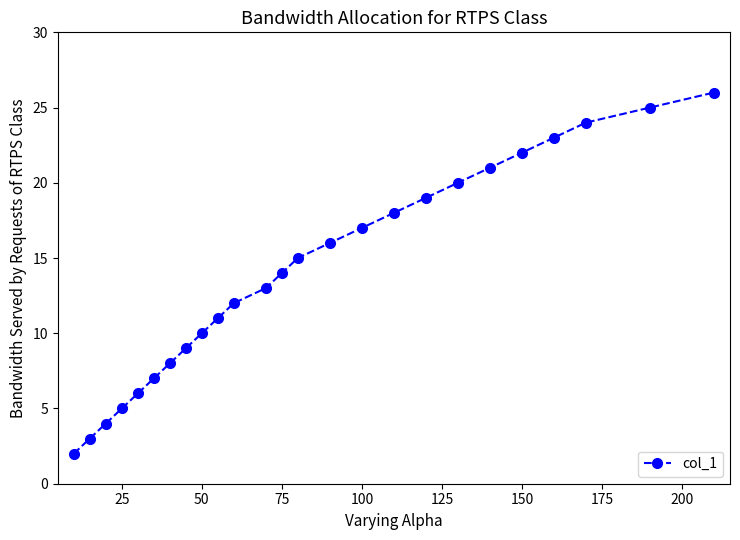

What is the difference between the maximum and minimum values?

24